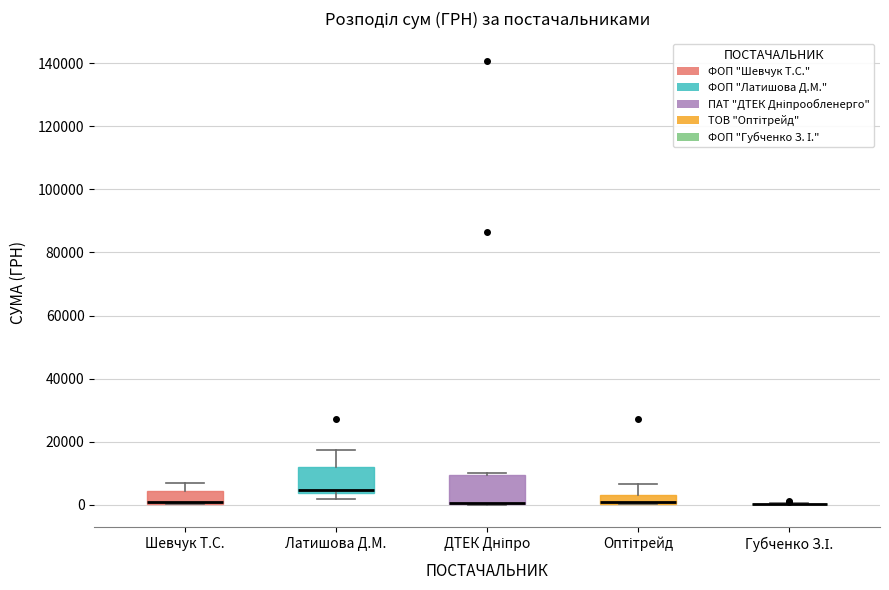

Where is the upper edge of the box for Латишова Д.М. on the y-axis? The values are not printed on the chart, so give them approximately, as read against the axis.

12000